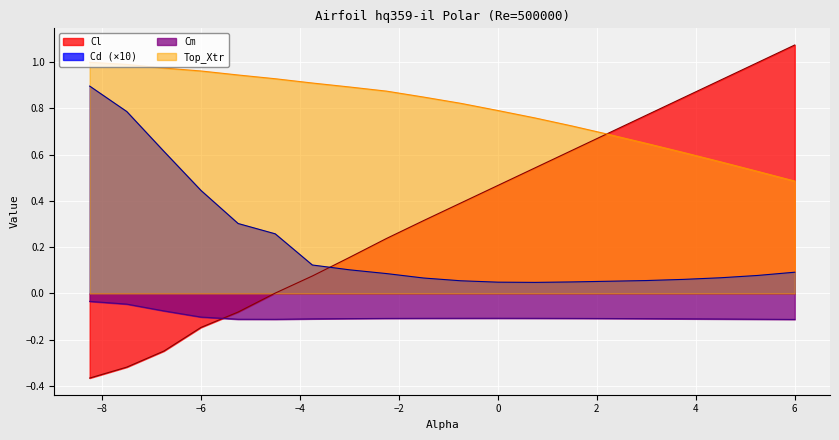

What is the label of the 5th point from the right?

3.0